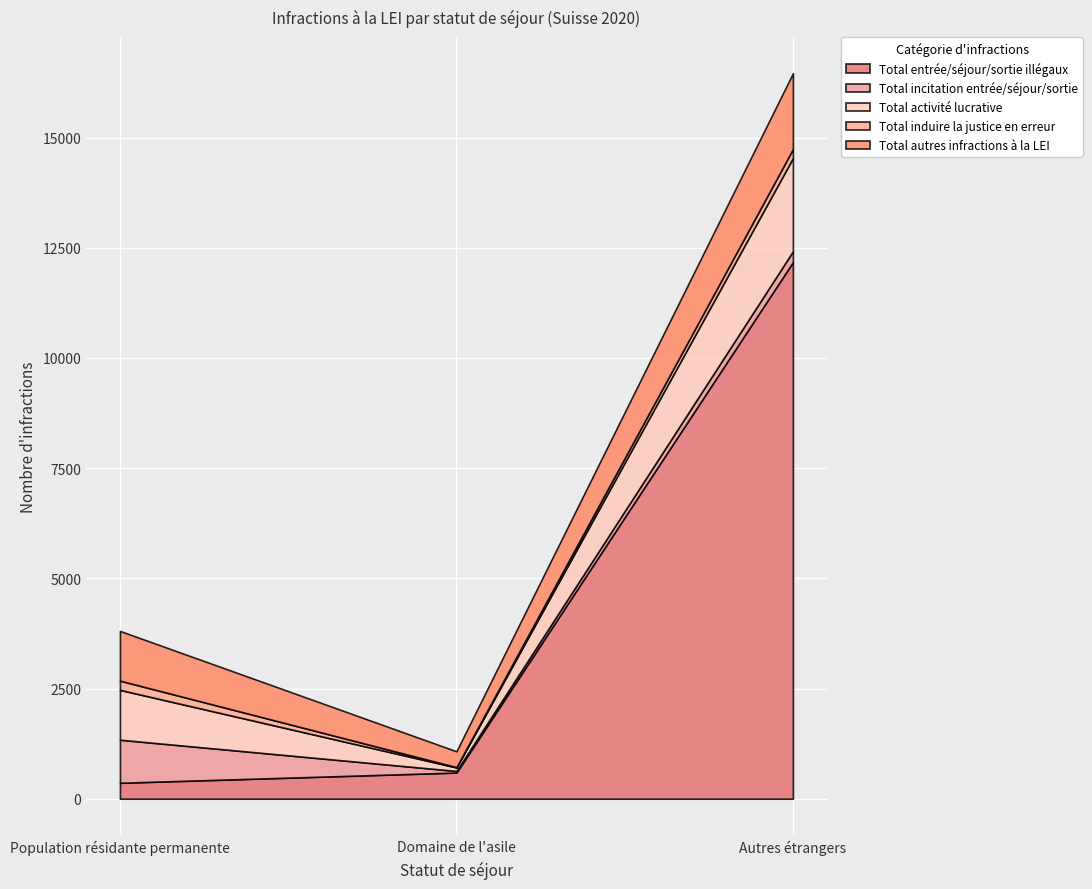

What is the difference between the highest and lowest values at Autres étrangers?

11971